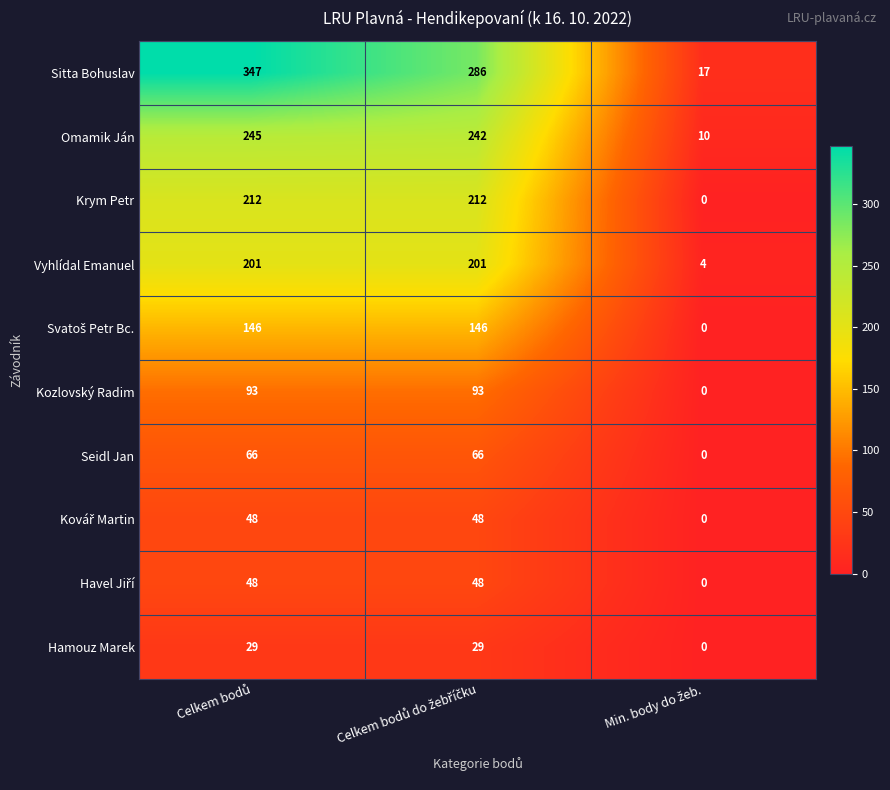

How many Sitta Bohuslav values are between 17 and 347?

3